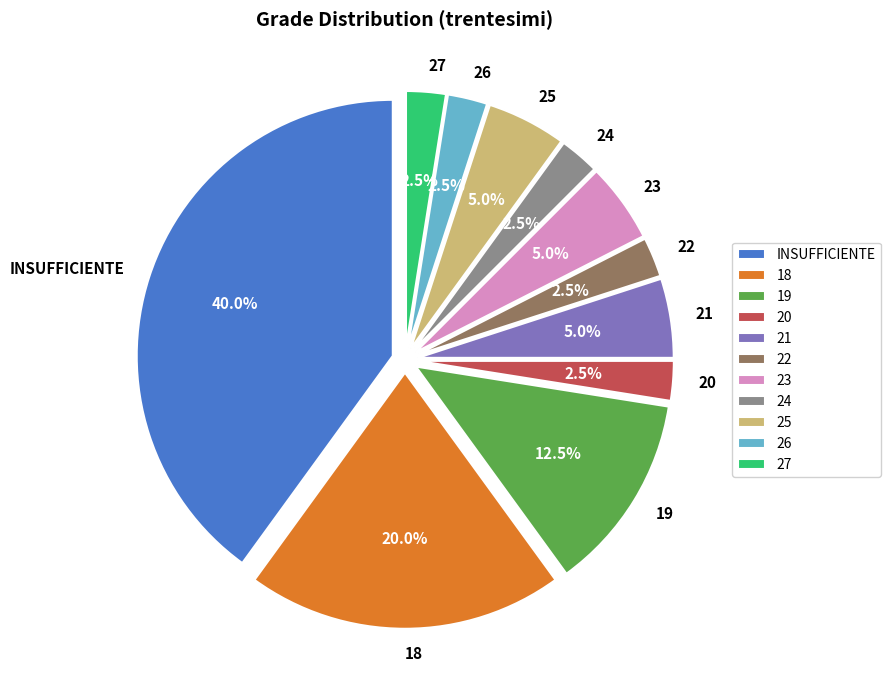

Does 26 account for over 50% of the chart?

No